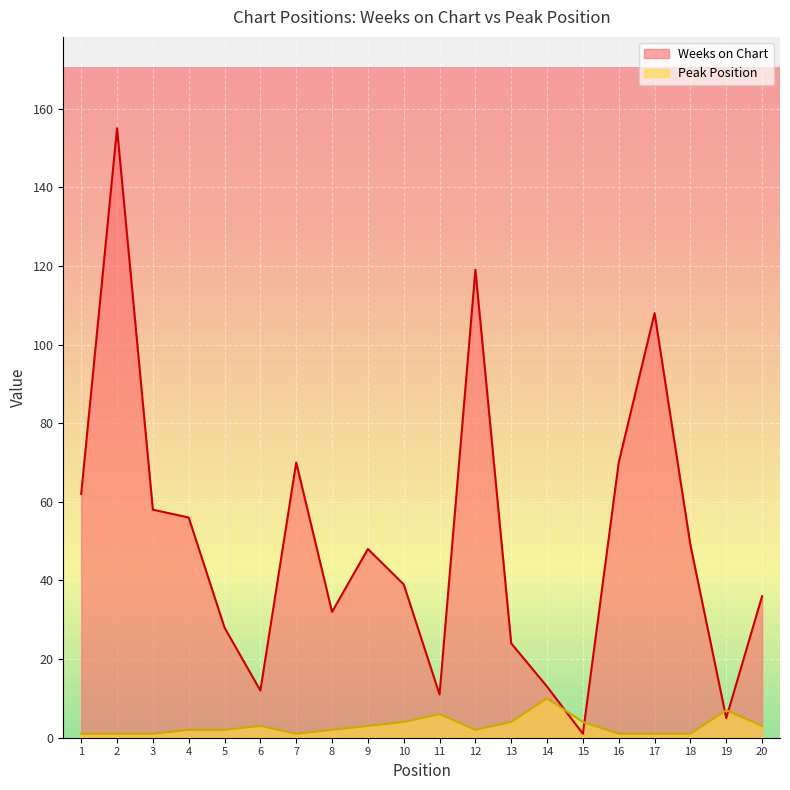

Between 18 and 8, which is larger?

18